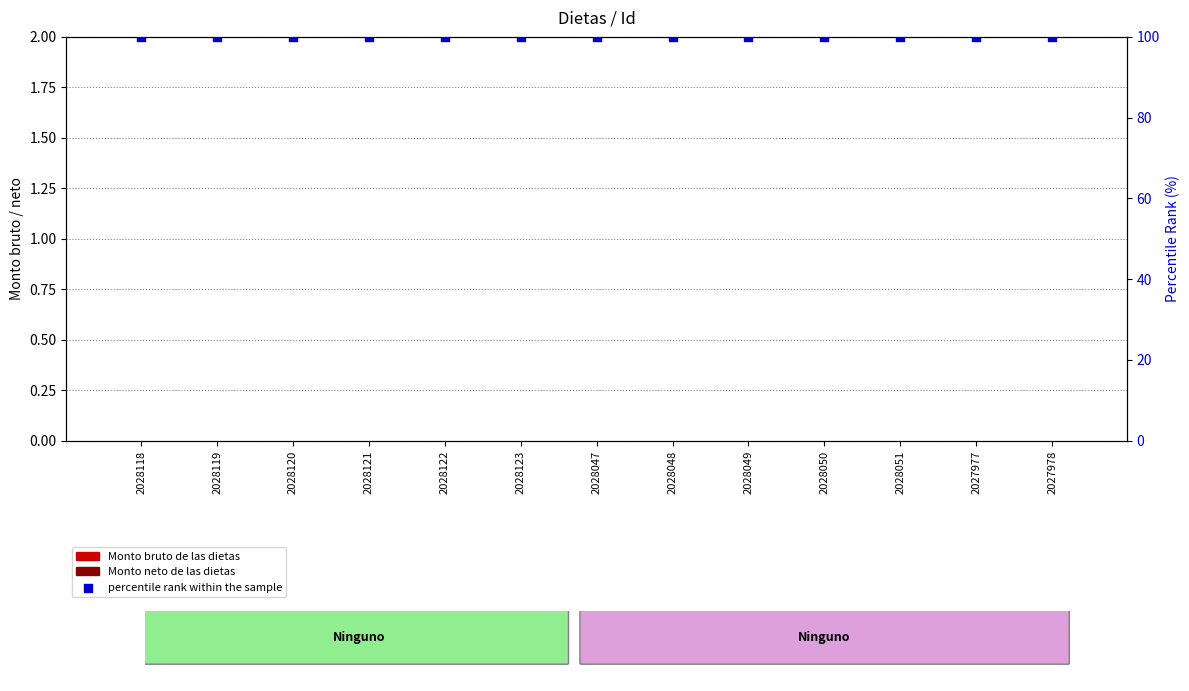

Which series has the largest total across all categories?

percentile rank within the sample